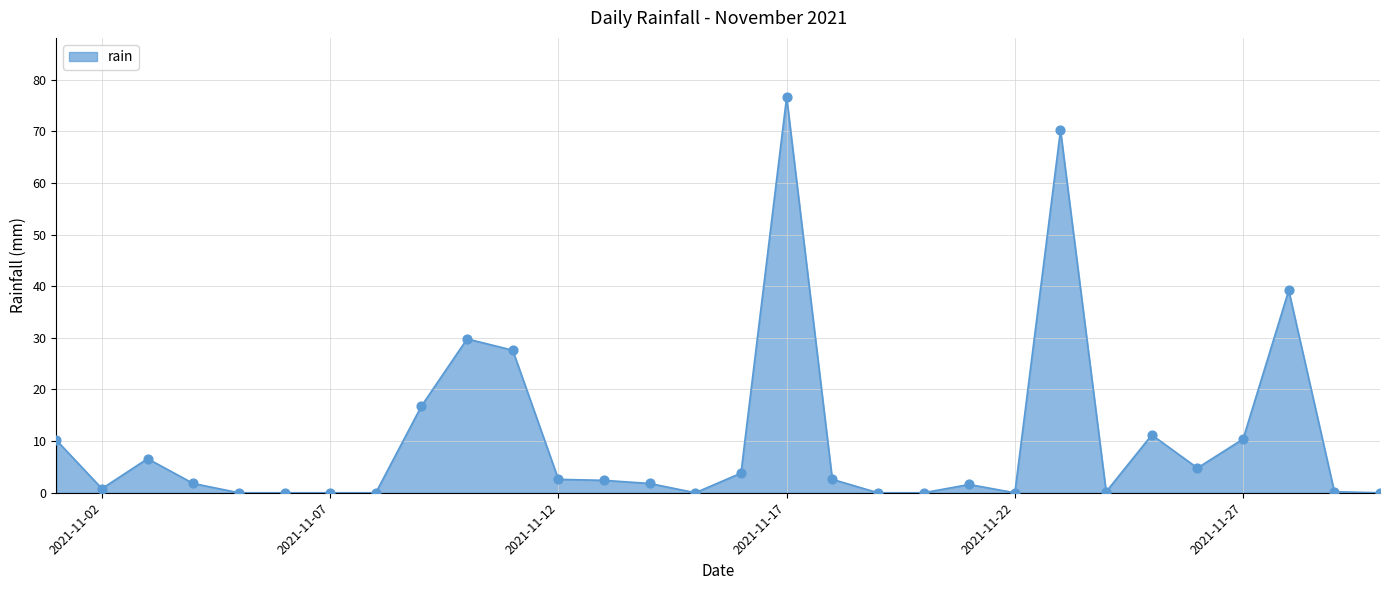

Which series has the widest spread of Y values?

rain_line